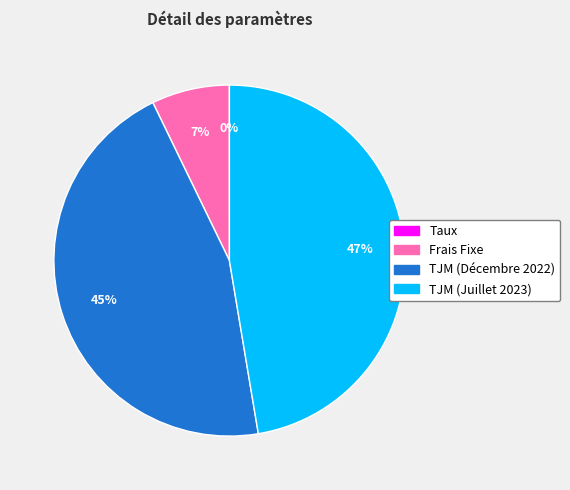

To the nearest percent, what portion does TJM (Décembre 2022) represent?

45%